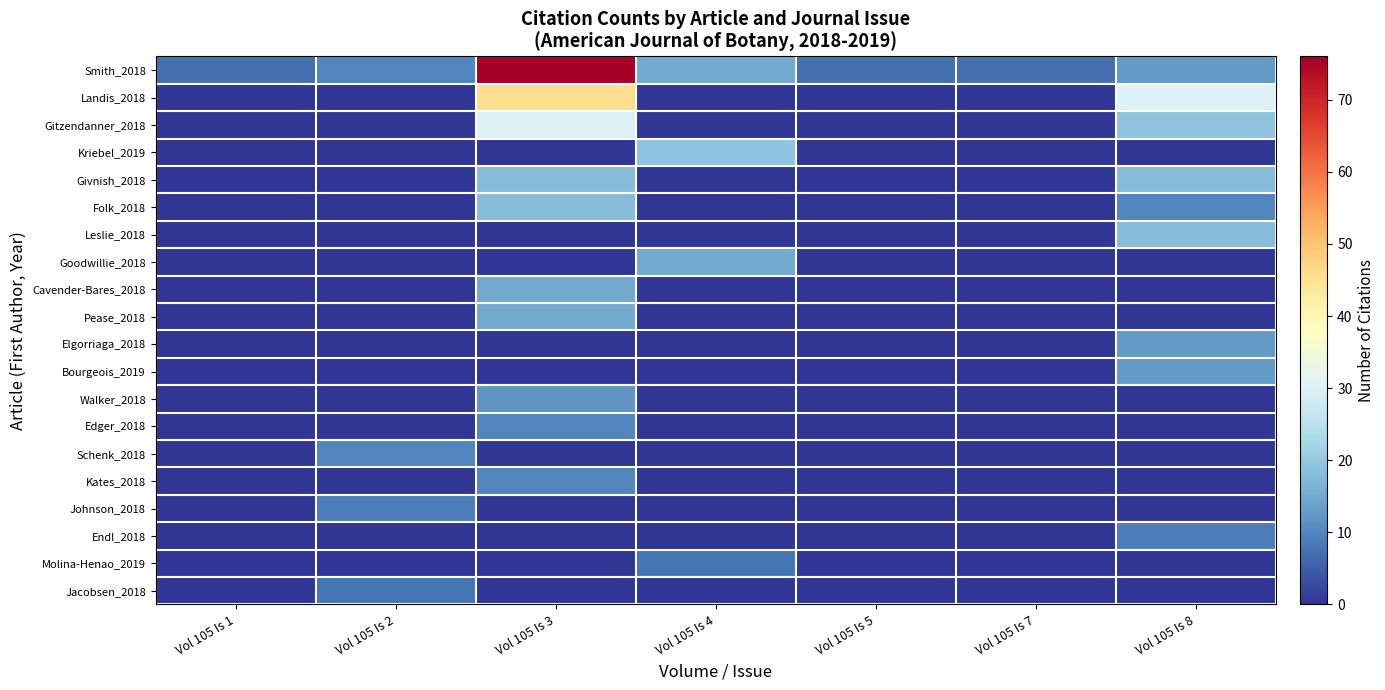

Reading right to left, transcribe all the data shown in this chart.

Smith_2018: Vol 105 Is 8=13	Vol 105 Is 7=7	Vol 105 Is 5=7	Vol 105 Is 4=15	Vol 105 Is 3=76	Vol 105 Is 2=10	Vol 105 Is 1=7
Landis_2018: Vol 105 Is 8=30	Vol 105 Is 7=0	Vol 105 Is 5=0	Vol 105 Is 4=0	Vol 105 Is 3=46	Vol 105 Is 2=0	Vol 105 Is 1=0
Gitzendanner_2018: Vol 105 Is 8=19	Vol 105 Is 7=0	Vol 105 Is 5=0	Vol 105 Is 4=0	Vol 105 Is 3=30	Vol 105 Is 2=0	Vol 105 Is 1=0
Kriebel_2019: Vol 105 Is 8=0	Vol 105 Is 7=0	Vol 105 Is 5=0	Vol 105 Is 4=19	Vol 105 Is 3=0	Vol 105 Is 2=0	Vol 105 Is 1=0
Givnish_2018: Vol 105 Is 8=18	Vol 105 Is 7=0	Vol 105 Is 5=0	Vol 105 Is 4=0	Vol 105 Is 3=18	Vol 105 Is 2=0	Vol 105 Is 1=0
Folk_2018: Vol 105 Is 8=10	Vol 105 Is 7=0	Vol 105 Is 5=0	Vol 105 Is 4=0	Vol 105 Is 3=18	Vol 105 Is 2=0	Vol 105 Is 1=0
Leslie_2018: Vol 105 Is 8=18	Vol 105 Is 7=0	Vol 105 Is 5=0	Vol 105 Is 4=0	Vol 105 Is 3=0	Vol 105 Is 2=0	Vol 105 Is 1=0
Goodwillie_2018: Vol 105 Is 8=0	Vol 105 Is 7=0	Vol 105 Is 5=0	Vol 105 Is 4=15	Vol 105 Is 3=0	Vol 105 Is 2=0	Vol 105 Is 1=0
Cavender-Bares_2018: Vol 105 Is 8=0	Vol 105 Is 7=0	Vol 105 Is 5=0	Vol 105 Is 4=0	Vol 105 Is 3=15	Vol 105 Is 2=0	Vol 105 Is 1=0
Pease_2018: Vol 105 Is 8=0	Vol 105 Is 7=0	Vol 105 Is 5=0	Vol 105 Is 4=0	Vol 105 Is 3=15	Vol 105 Is 2=0	Vol 105 Is 1=0
Elgorriaga_2018: Vol 105 Is 8=13	Vol 105 Is 7=0	Vol 105 Is 5=0	Vol 105 Is 4=0	Vol 105 Is 3=0	Vol 105 Is 2=0	Vol 105 Is 1=0
Bourgeois_2019: Vol 105 Is 8=13	Vol 105 Is 7=0	Vol 105 Is 5=0	Vol 105 Is 4=0	Vol 105 Is 3=0	Vol 105 Is 2=0	Vol 105 Is 1=0
Walker_2018: Vol 105 Is 8=0	Vol 105 Is 7=0	Vol 105 Is 5=0	Vol 105 Is 4=0	Vol 105 Is 3=12	Vol 105 Is 2=0	Vol 105 Is 1=0
Edger_2018: Vol 105 Is 8=0	Vol 105 Is 7=0	Vol 105 Is 5=0	Vol 105 Is 4=0	Vol 105 Is 3=10	Vol 105 Is 2=0	Vol 105 Is 1=0
Schenk_2018: Vol 105 Is 8=0	Vol 105 Is 7=0	Vol 105 Is 5=0	Vol 105 Is 4=0	Vol 105 Is 3=0	Vol 105 Is 2=10	Vol 105 Is 1=0
Kates_2018: Vol 105 Is 8=0	Vol 105 Is 7=0	Vol 105 Is 5=0	Vol 105 Is 4=0	Vol 105 Is 3=10	Vol 105 Is 2=0	Vol 105 Is 1=0
Johnson_2018: Vol 105 Is 8=0	Vol 105 Is 7=0	Vol 105 Is 5=0	Vol 105 Is 4=0	Vol 105 Is 3=0	Vol 105 Is 2=9	Vol 105 Is 1=0
Endl_2018: Vol 105 Is 8=9	Vol 105 Is 7=0	Vol 105 Is 5=0	Vol 105 Is 4=0	Vol 105 Is 3=0	Vol 105 Is 2=0	Vol 105 Is 1=0
Molina-Henao_2019: Vol 105 Is 8=0	Vol 105 Is 7=0	Vol 105 Is 5=0	Vol 105 Is 4=8	Vol 105 Is 3=0	Vol 105 Is 2=0	Vol 105 Is 1=0
Jacobsen_2018: Vol 105 Is 8=0	Vol 105 Is 7=0	Vol 105 Is 5=0	Vol 105 Is 4=0	Vol 105 Is 3=0	Vol 105 Is 2=8	Vol 105 Is 1=0